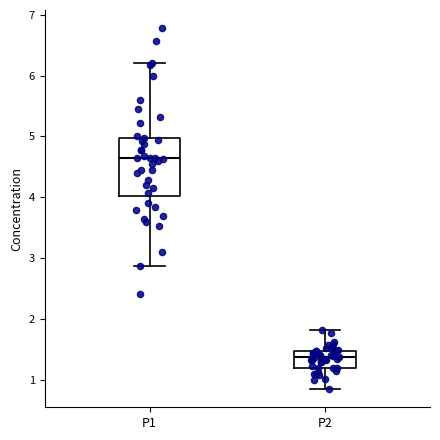

Which box is the tallest, from its lower edge to its upper edge?

P1